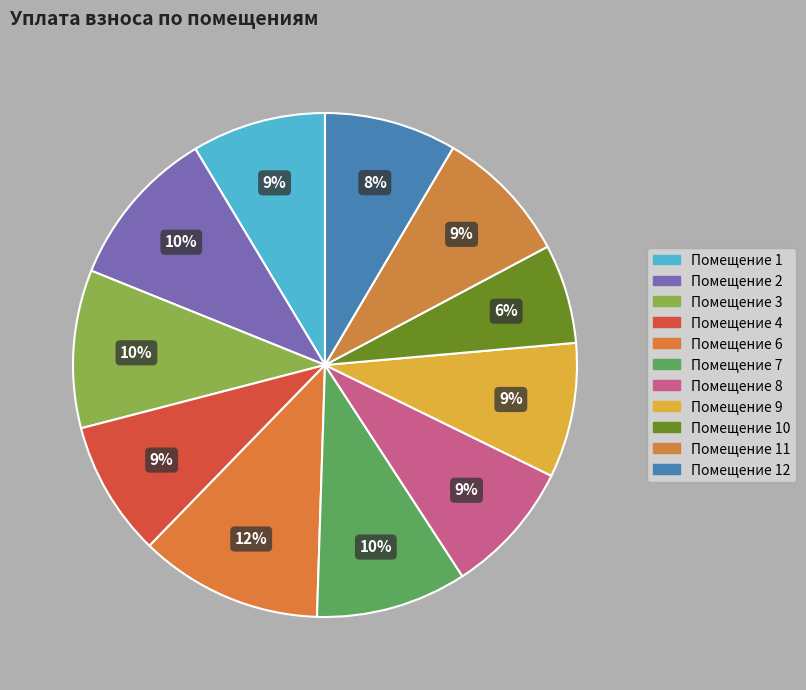

Count the number of slices in the pie.

11